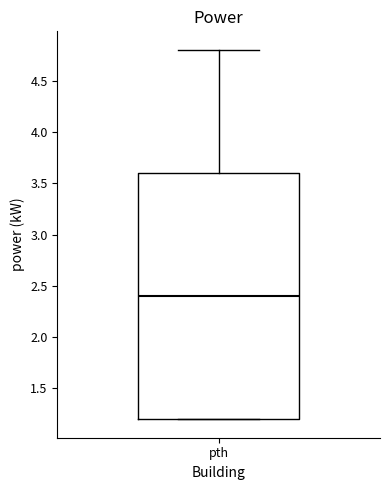

Where is the upper edge of the box for pth on the y-axis? The values are not printed on the chart, so give them approximately, as read against the axis.

3.6